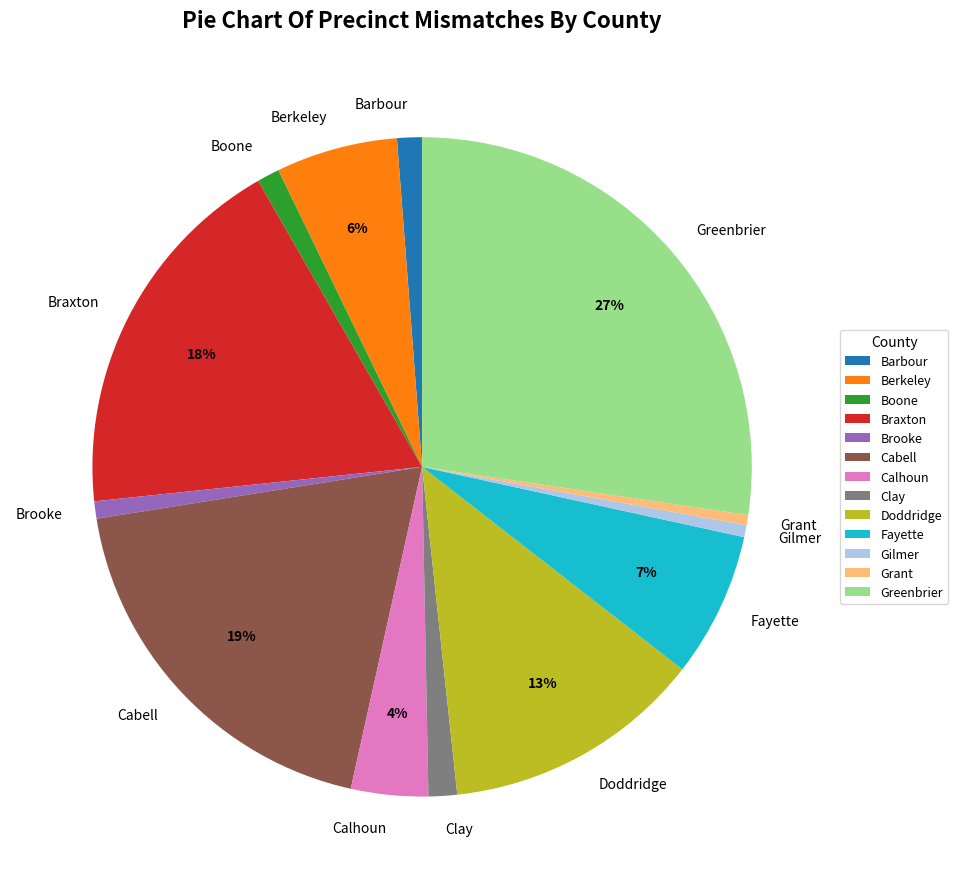

Is there a majority slice in this chart?

No